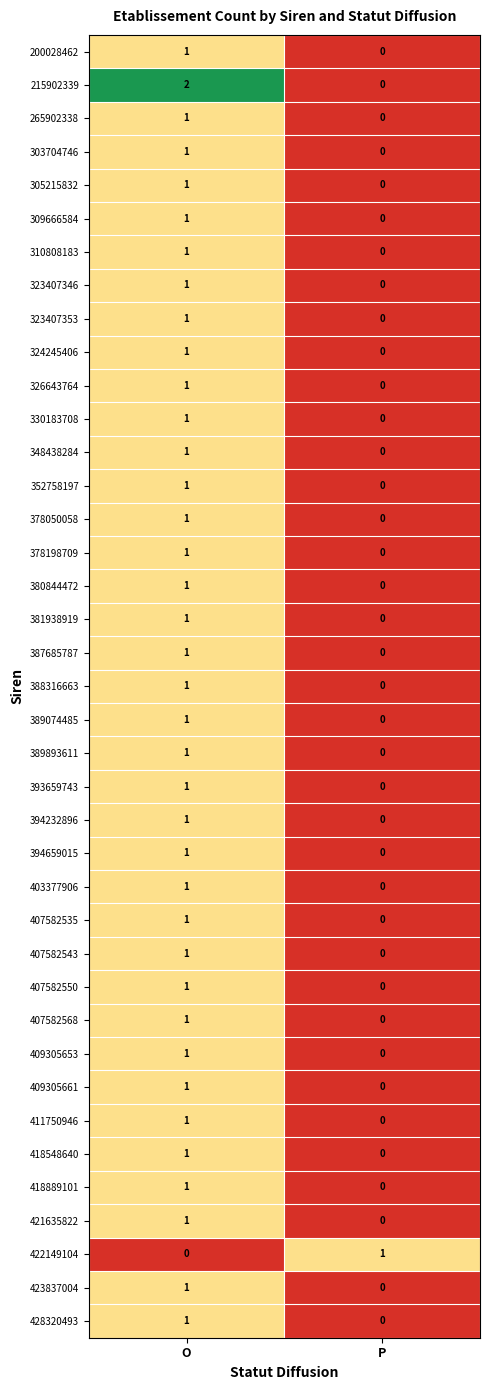

Which series has the largest total across all categories?

215902339